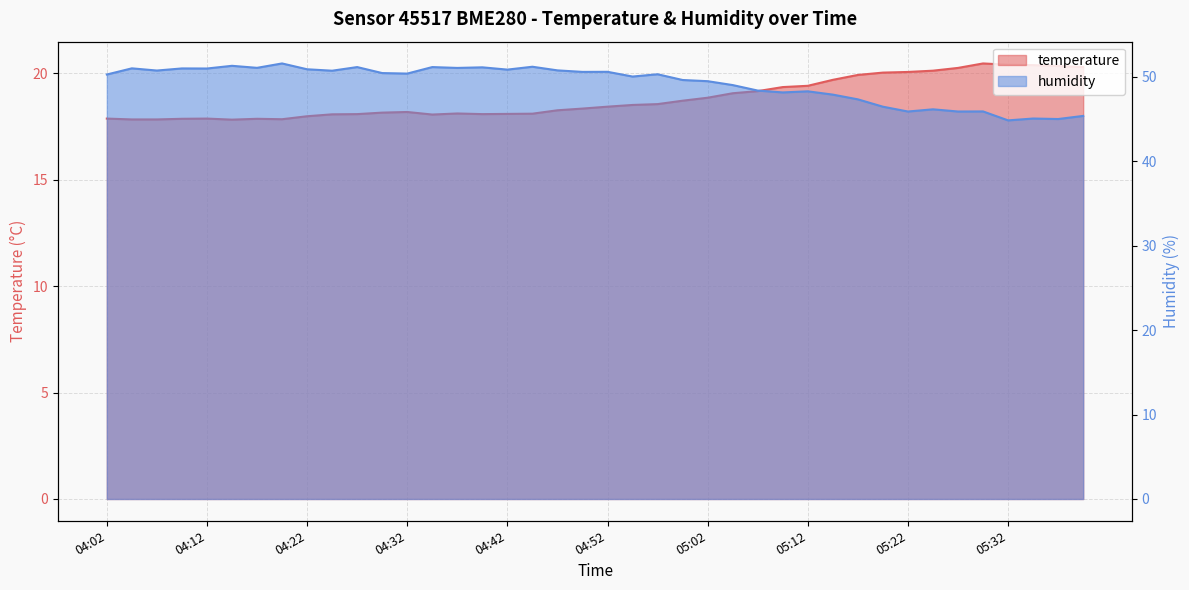

What is the label of the 22nd point from the right?

04:47